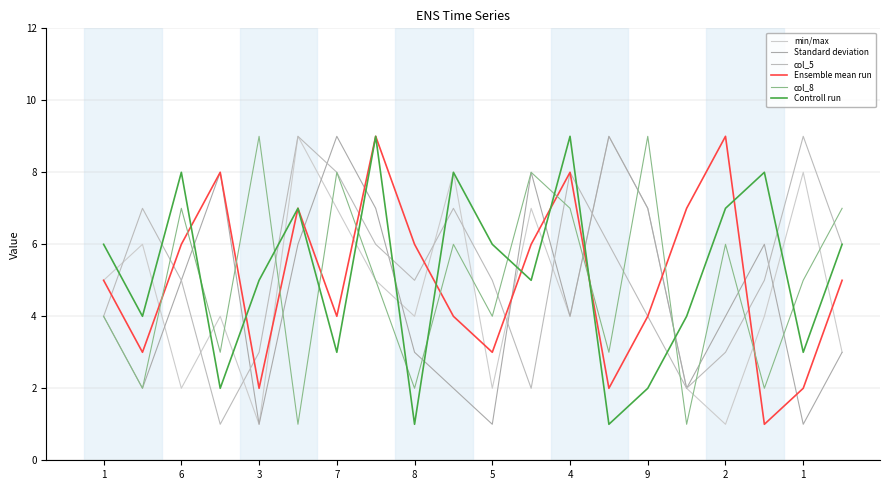

Rank the series by their maximum value, from lowest to highest.

min/max, Standard deviation, col_5, Ensemble mean run, col_8, Controll run